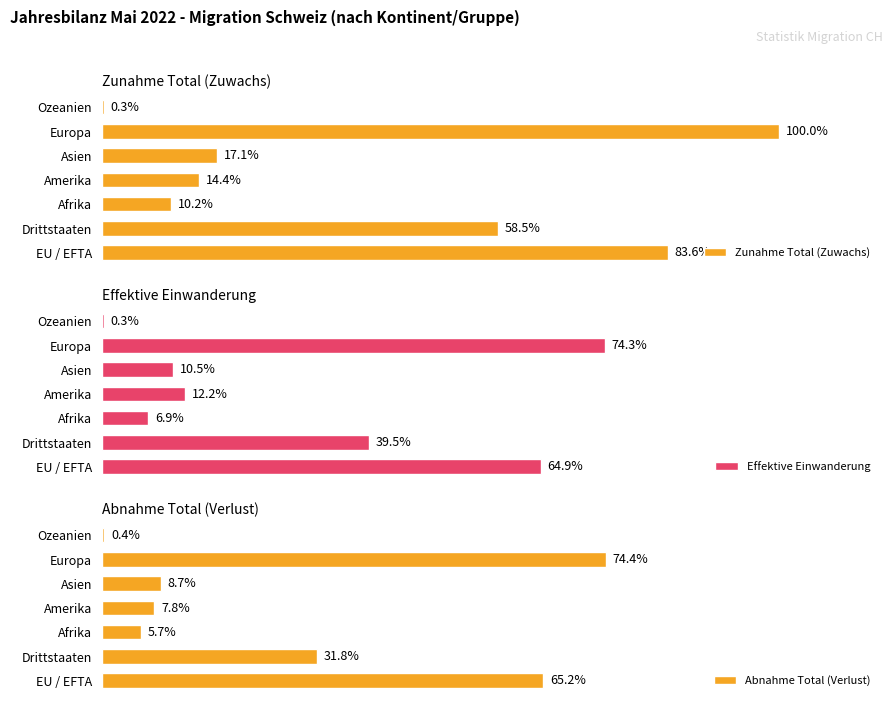

The Effektive Einwanderung series shows 254 at Asien. True or false?

False